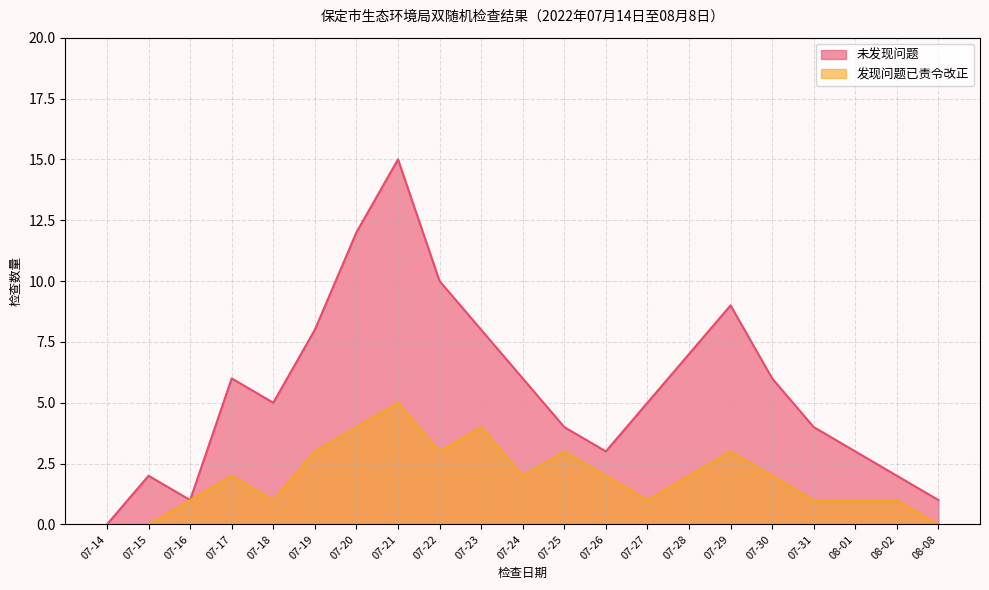

What is the spread (max minus min) of values at 07-31?

3